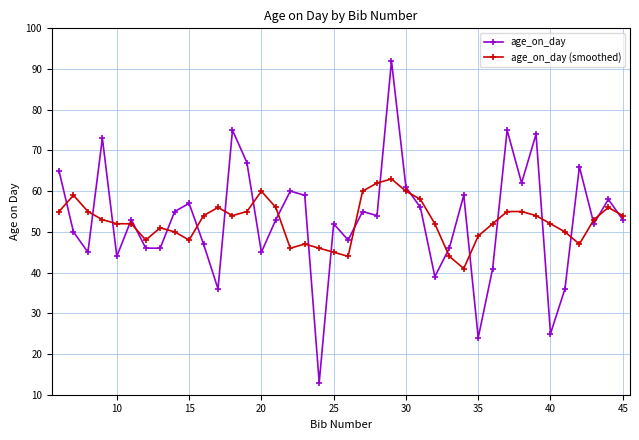

What is the maximum value shown in the chart?

92